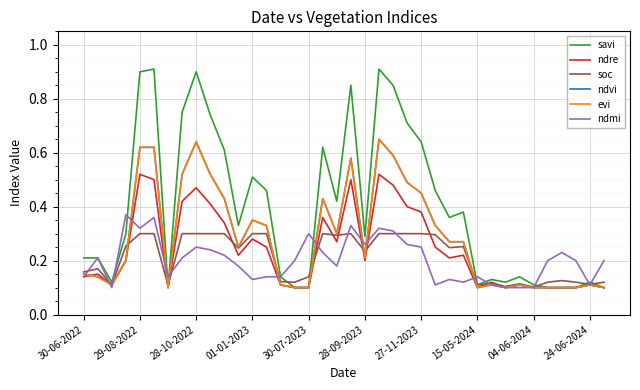

What is the average value of the savi series?

0.4